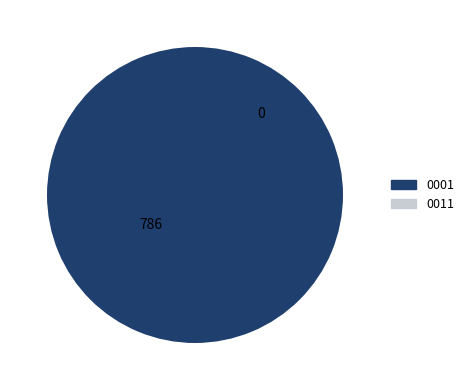

Which slice is the largest?

0001